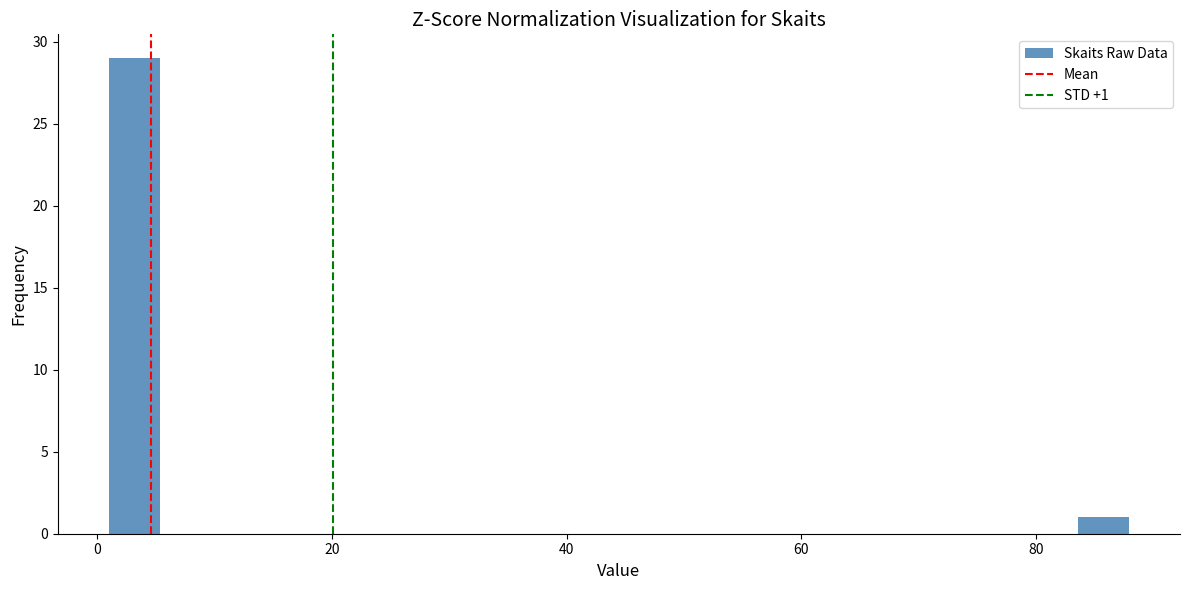

Read against the x-axis, roughly where is the centre of the tallest bar?

4